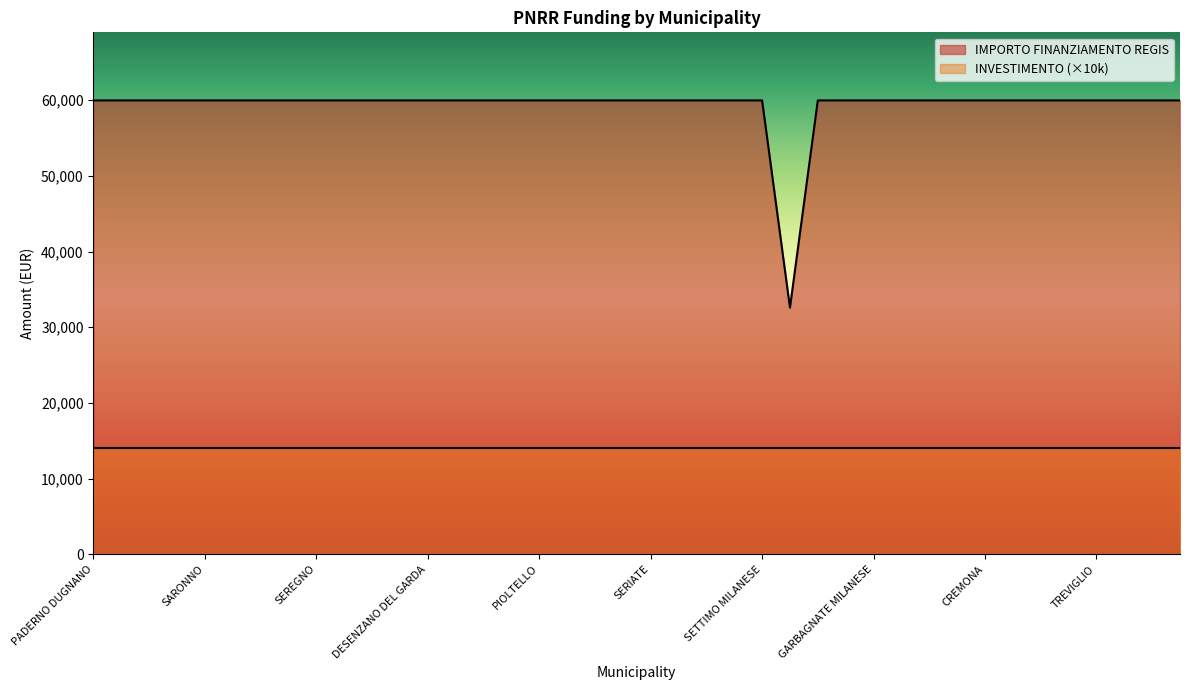

Reading left to right, transcribe all the data shown in this chart.

59966	59966	59966	59966	59966	59966	59966	59966	59966	59966	59966	59966	59966	59966	59966	59966	59966	59966	59966	59966	59966	59966	59966	59966	59966	32589	59966	59966	59966	59966	59966	59966	59966	59966	59966	59966	59966	59966	59966	59966